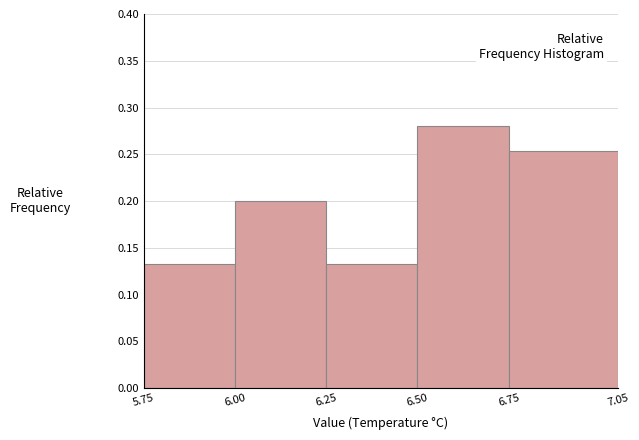

Which range on the x-axis has the tallest bar?

6.50 to 6.75